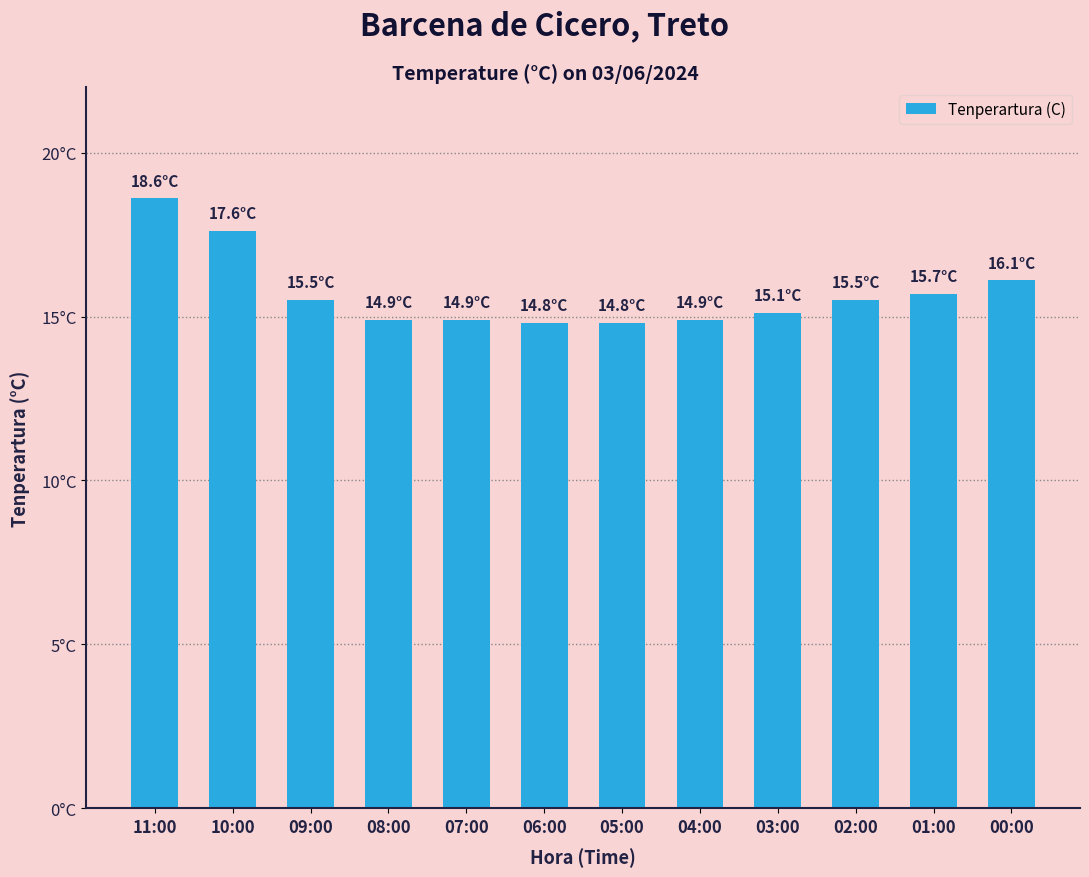

List the labels in order of value, smallest first.

06:00, 05:00, 08:00, 07:00, 04:00, 03:00, 09:00, 02:00, 01:00, 00:00, 10:00, 11:00